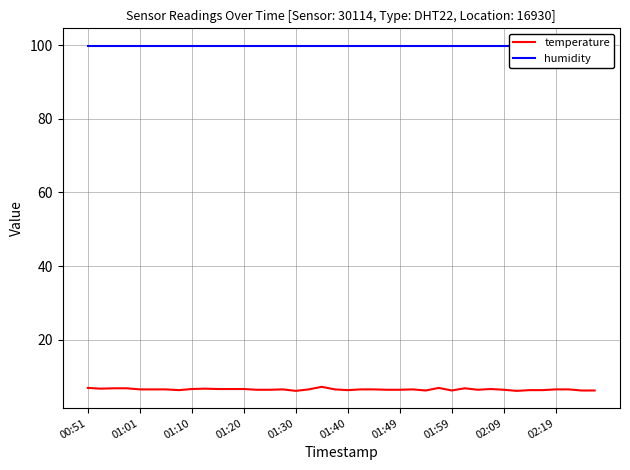

What is the maximum value for temperature?

7.2